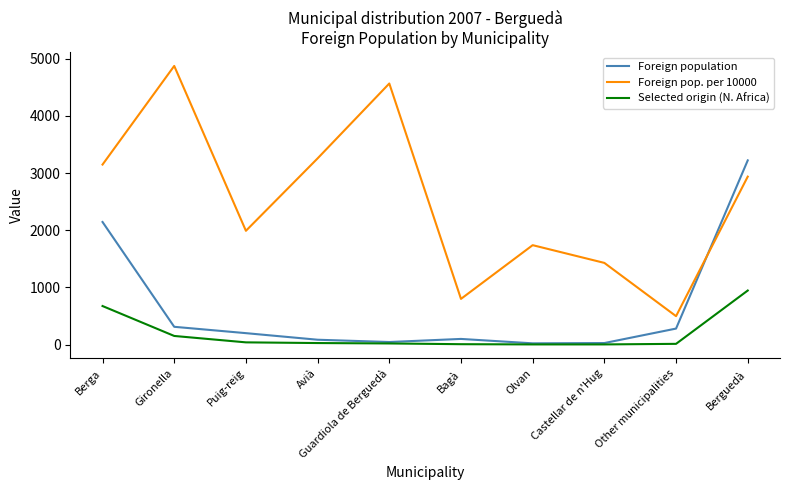

At which category is the sum across all series the highest?

Berguedà